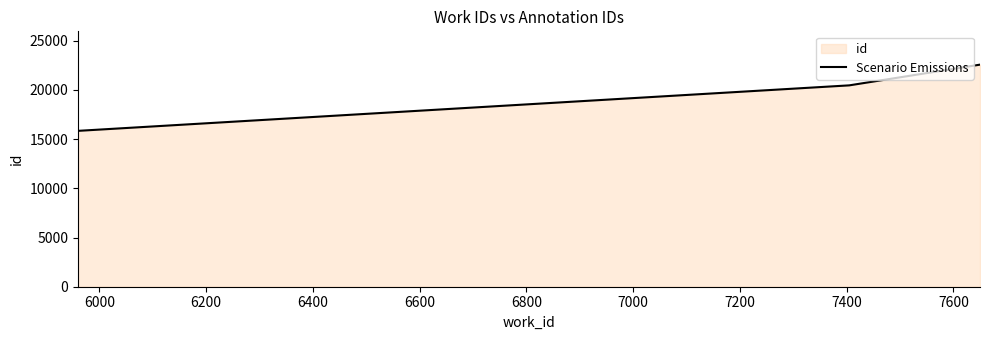

What is the value of the 3rd point from the left?

22560